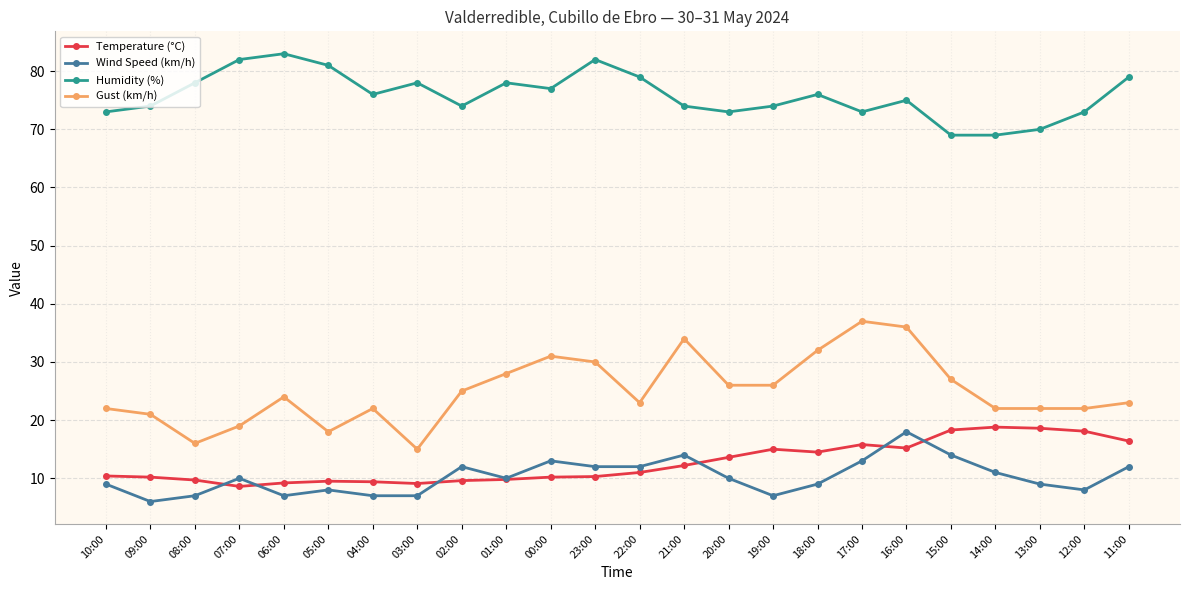

Is the value of Wind Speed (km/h) at 22:00 greater than the value of Gust (km/h) at 03:00?

No